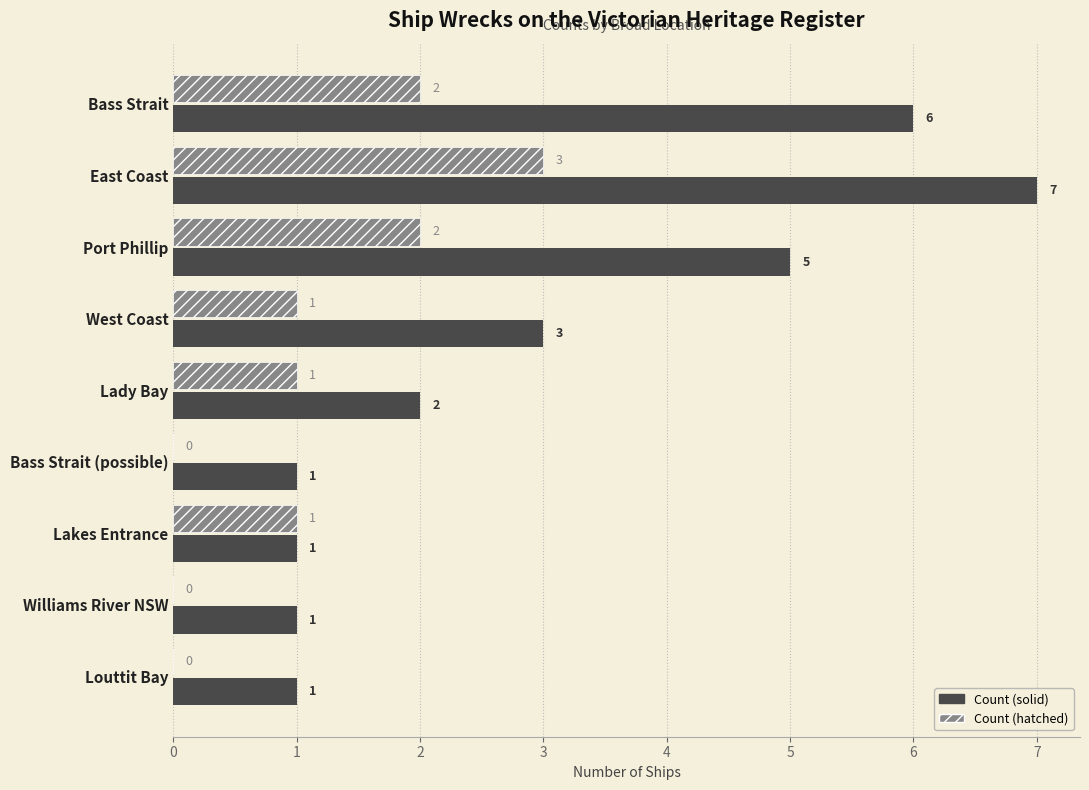

What are all the series names shown in the legend?

Count (solid), Count (hatched)